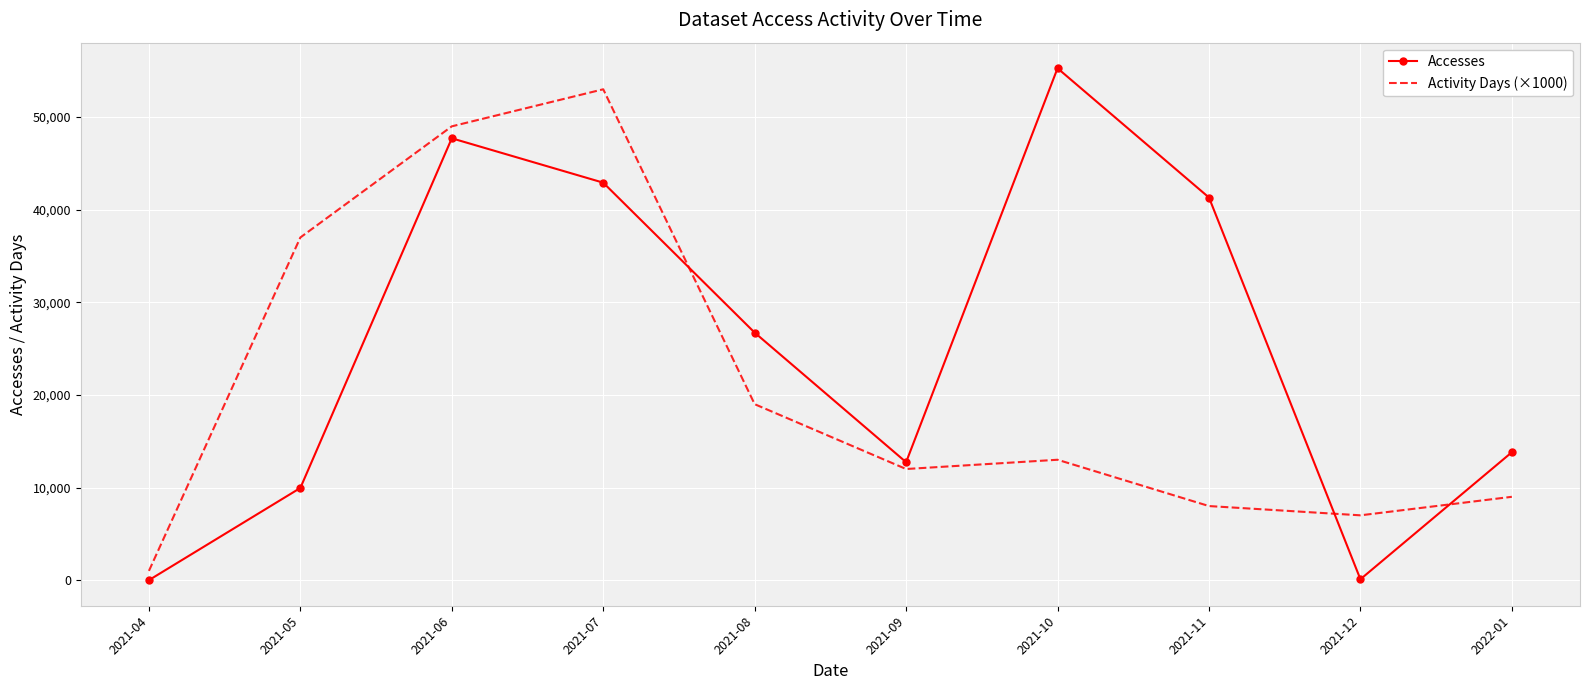

True or false: Activity Days (×1000) has more than 0 interior local peaks.

True